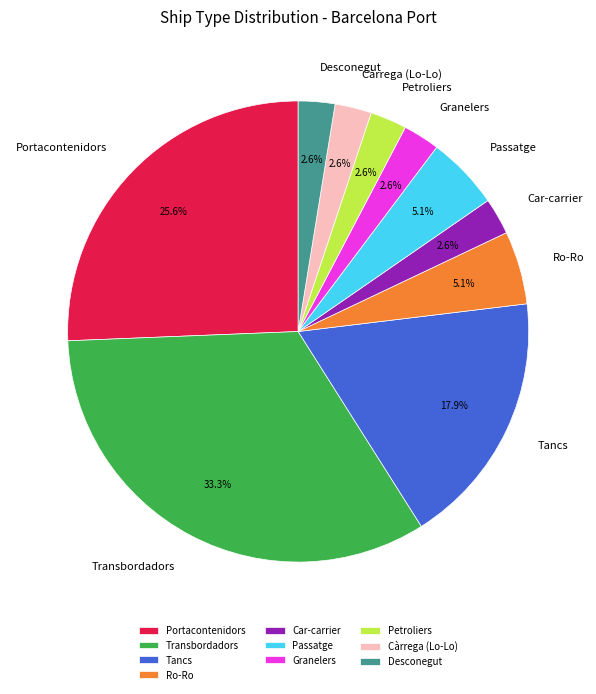

Between Portacontenidors and Granelers, which is larger?

Portacontenidors